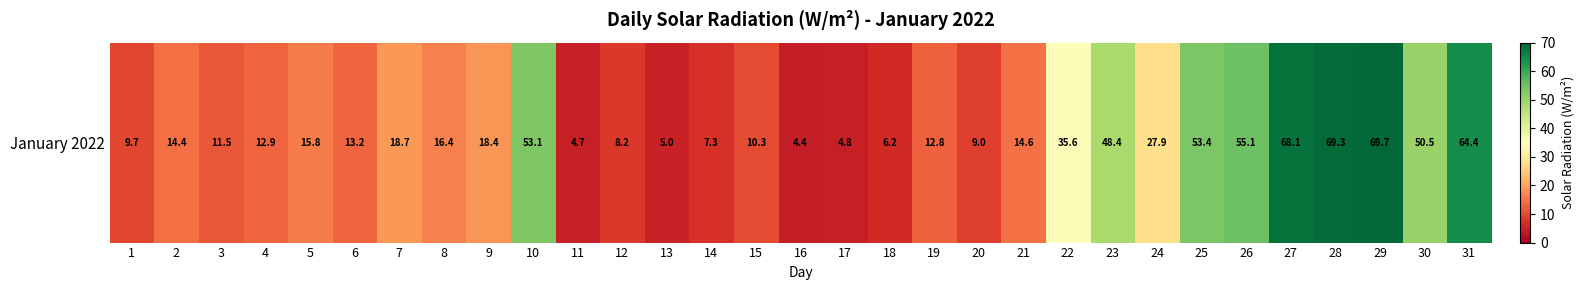

What is the ratio of the value at 20 to the value at 25?

0.2